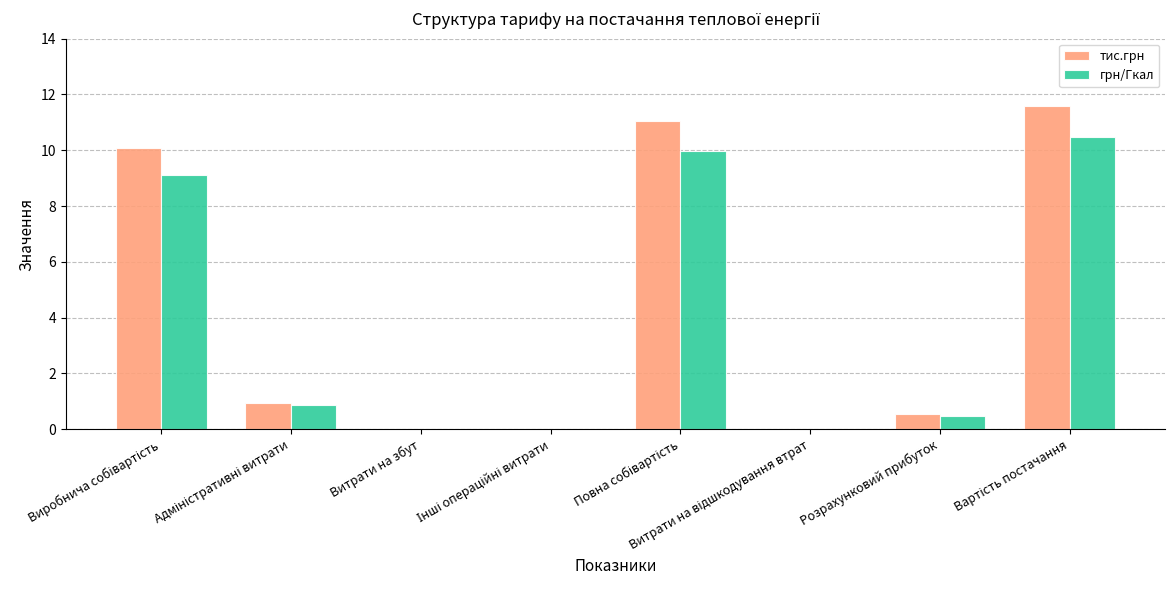

What is the greatest value displayed?

11.6